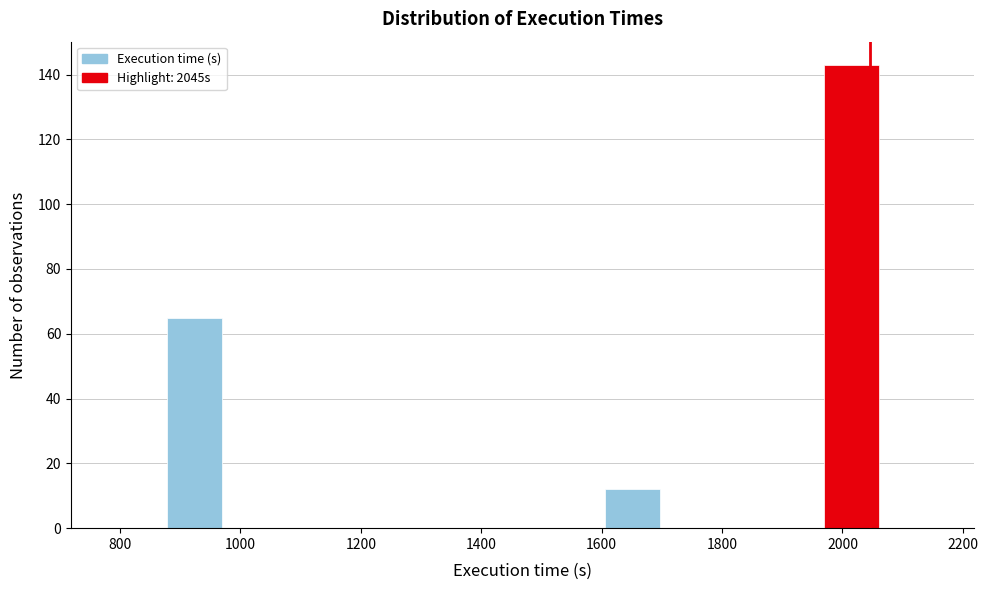

Reading left to right, transcribe this chart: for each bar, give the range it covers on the x-axis and its height. Neither the bar edges nor the heights are printed on the chart, so give them approximately, as read against the axes.

780 to 880: 0
880 to 960: 66
960 to 1060: 0
1060 to 1160: 0
1160 to 1240: 0
1240 to 1340: 0
1340 to 1420: 0
1420 to 1520: 0
1520 to 1600: 0
1600 to 1700: 12
1700 to 1780: 0
1780 to 1880: 0
1880 to 1960: 0
1960 to 2060: 144
2060 to 2160: 0